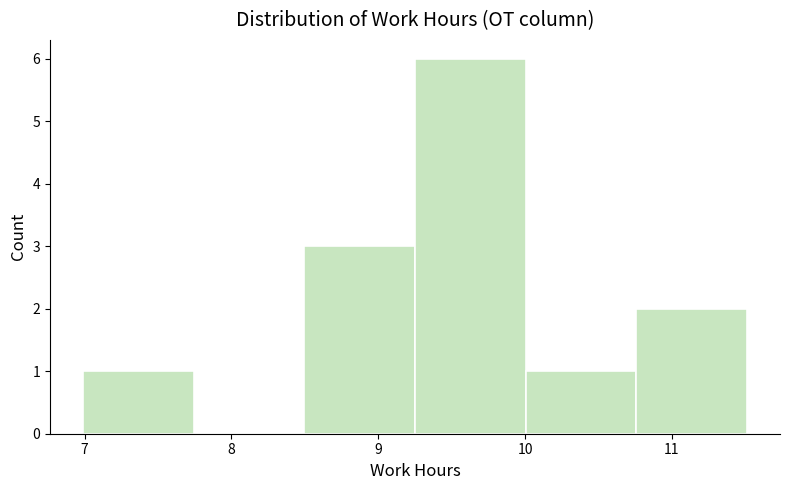

Reading left to right, list every bar in this chart as the range it spans on the x-axis followed by its height. Neither the bar edges nor the heights are printed on the chart, so give them approximately, as read against the axes.

7.0 to 7.7: 1
7.7 to 8.5: 0
8.5 to 9.3: 3
9.3 to 10.0: 6
10.0 to 10.8: 1
10.8 to 11.5: 2